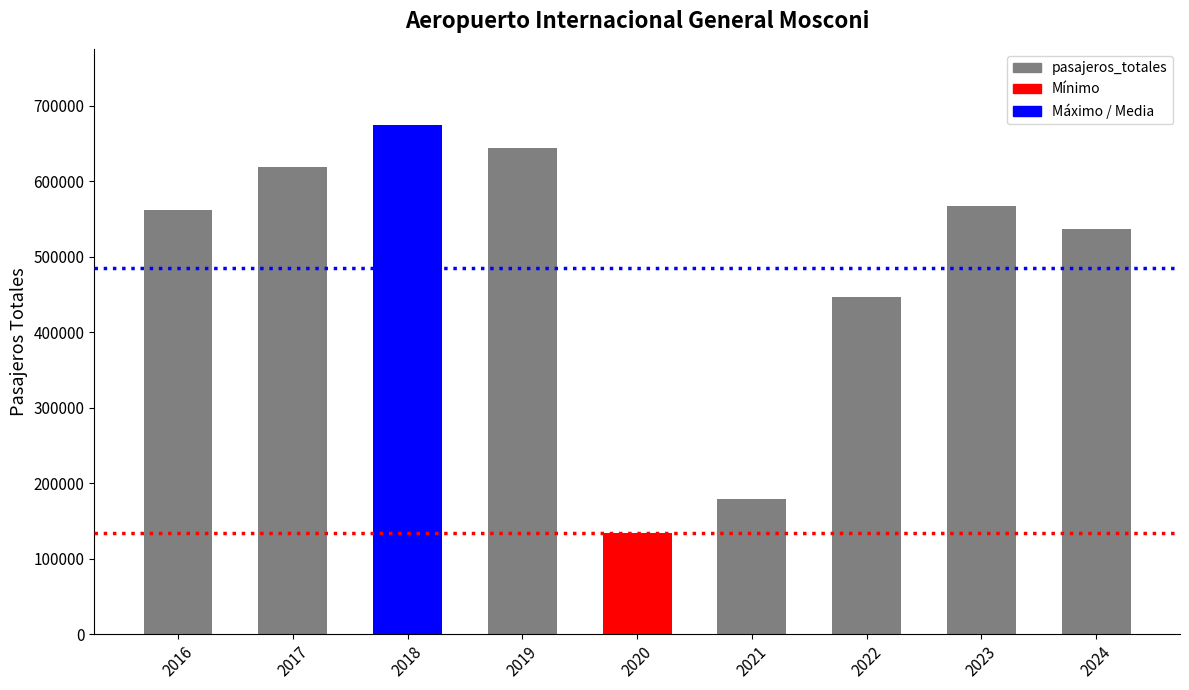

True or false: the data shows 157300 at 2017.

False